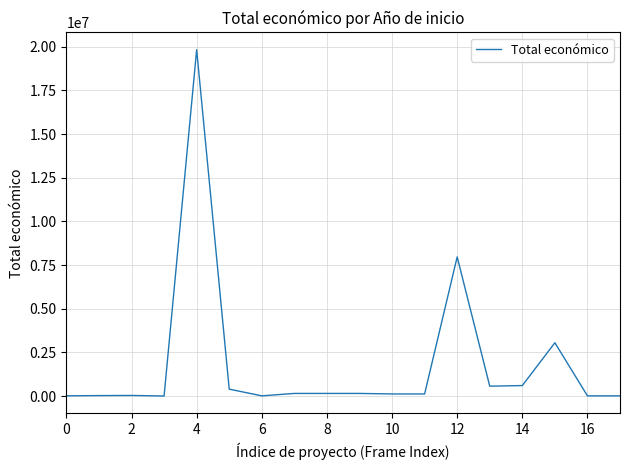

What is the difference between the maximum and minimum values?

19827086.9